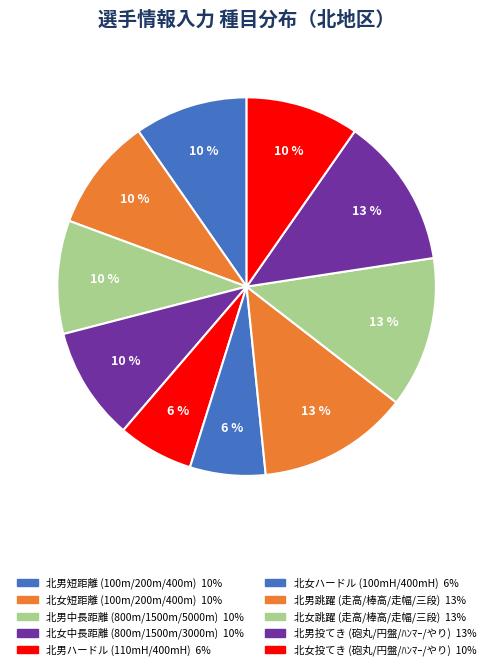

How many segments does this pie chart have?

10